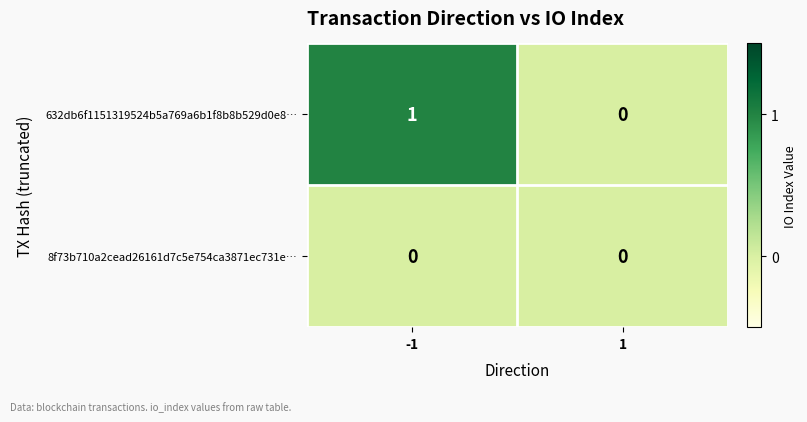

Which series has the widest spread of values?

632db6f1151319524b5a769a6b1f8b8b529d0e8…